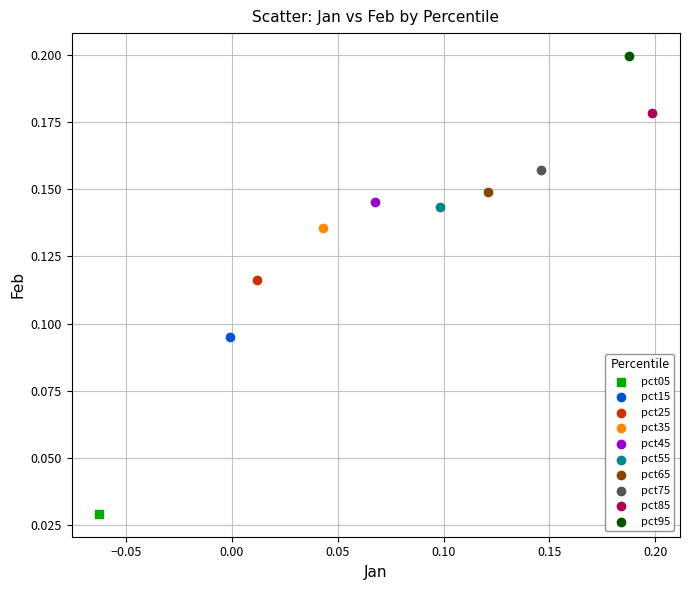

What are all the series names shown in the legend?

pct05, pct15, pct25, pct35, pct45, pct55, pct65, pct75, pct85, pct95